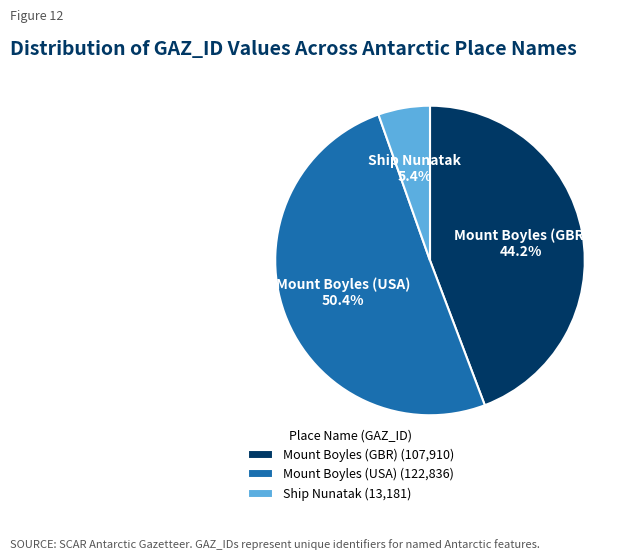

Approximately how many times larger is the value at Mount Boyles (USA) (122,836) compared to Ship Nunatak (13,181)?

9.3